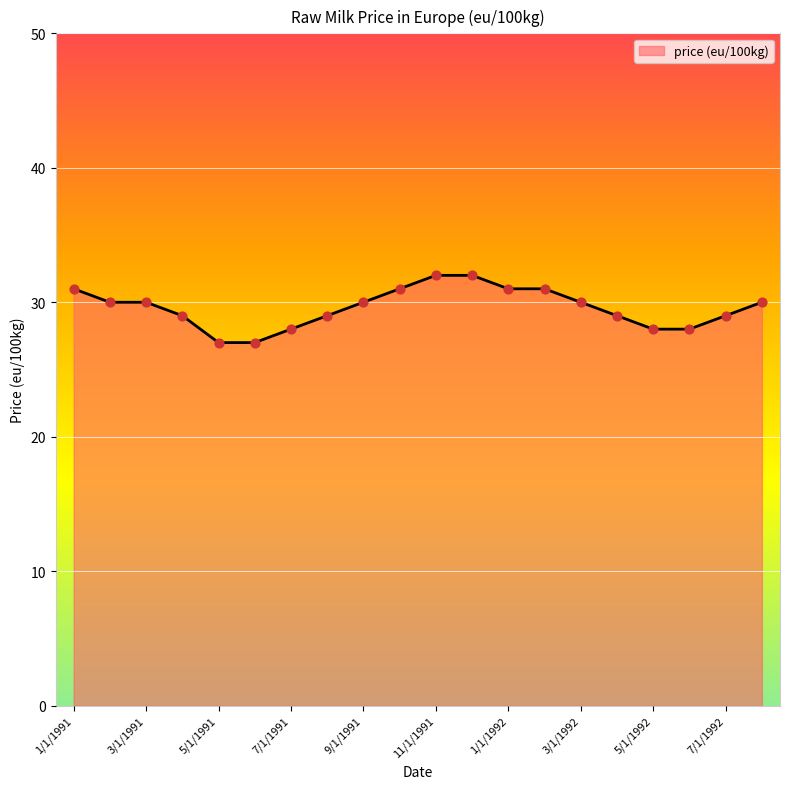

What is the minimum value shown in the chart?

27